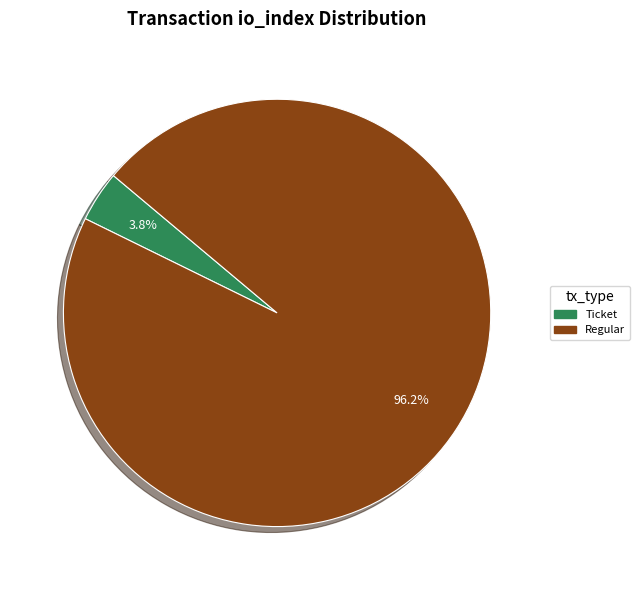

Is there any slice that represents more than half of the pie?

Yes